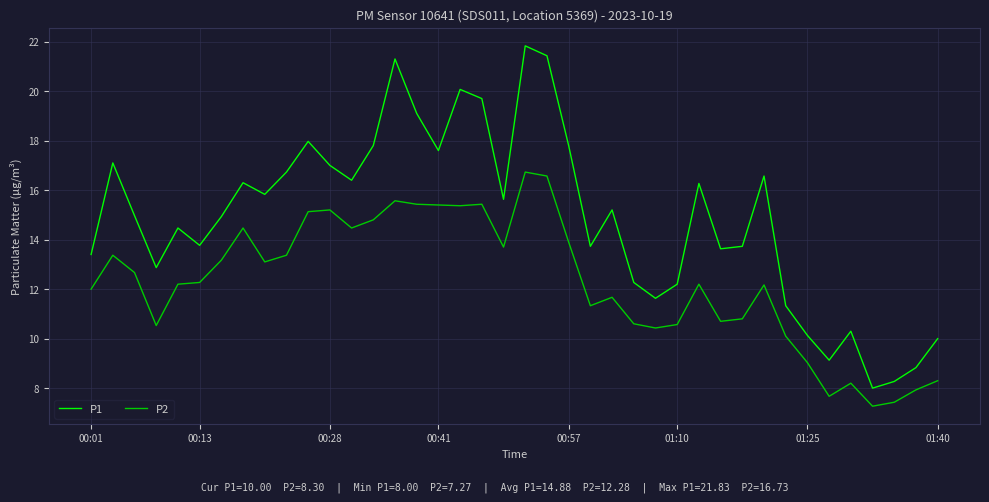

Which series has the widest spread of values?

P1